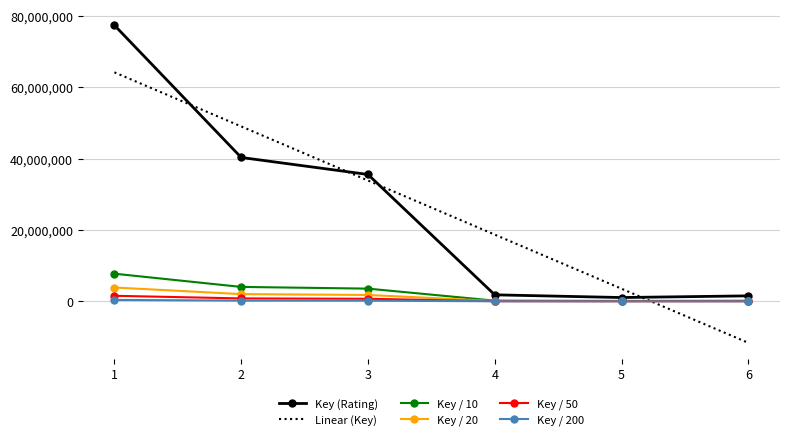

Is the value of Key (Rating) at 6 greater than the value of Key / 10 at 3?

No